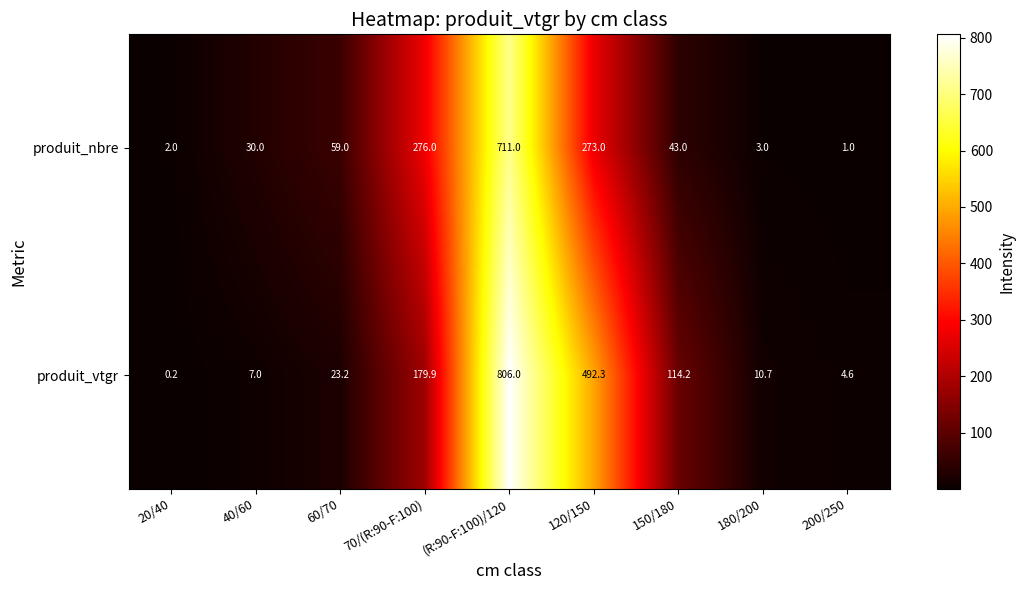

What is the greatest value displayed?

806.0